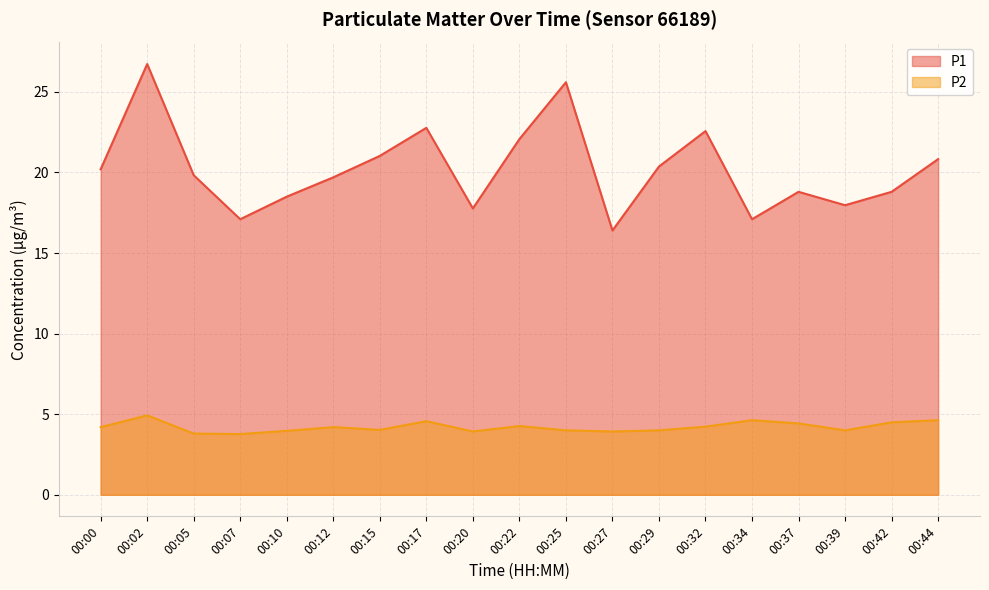

True or false: P2 and P1 cross at least once.

False